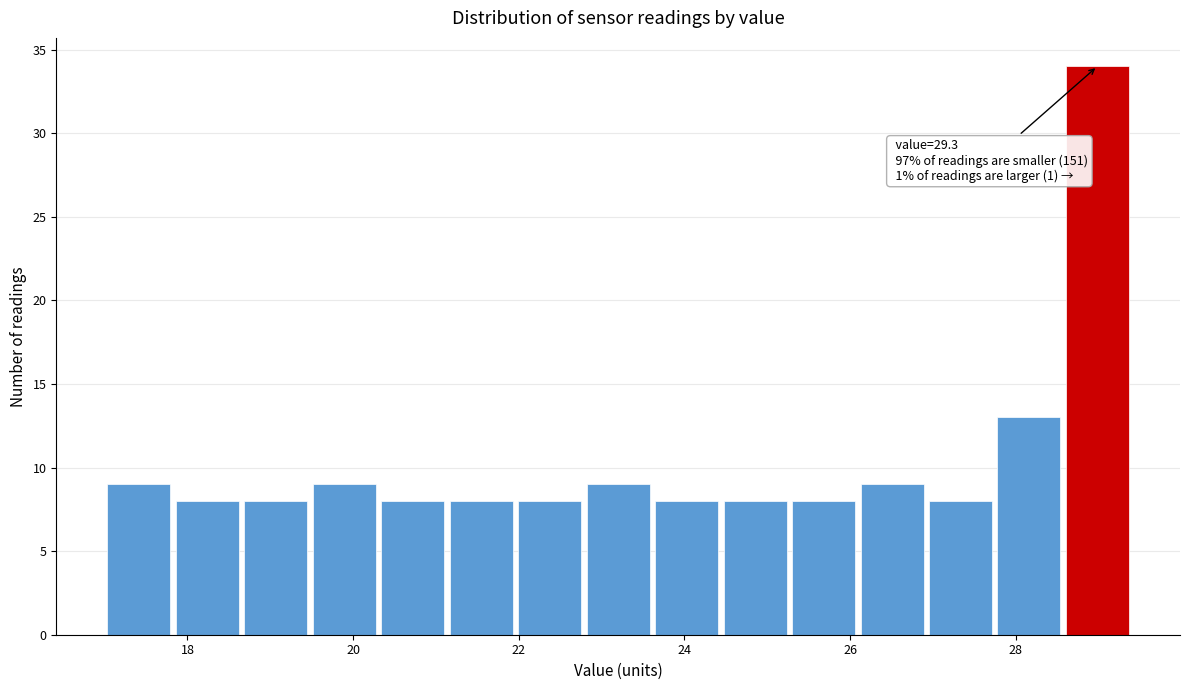

Which range on the x-axis has the tallest bar?

28.6 to 29.4